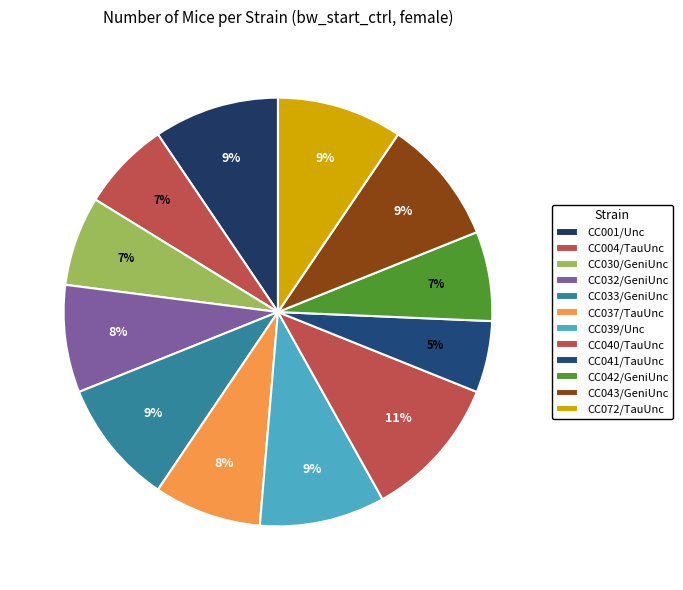

Which category has the smallest portion of the pie?

CC041/TauUnc